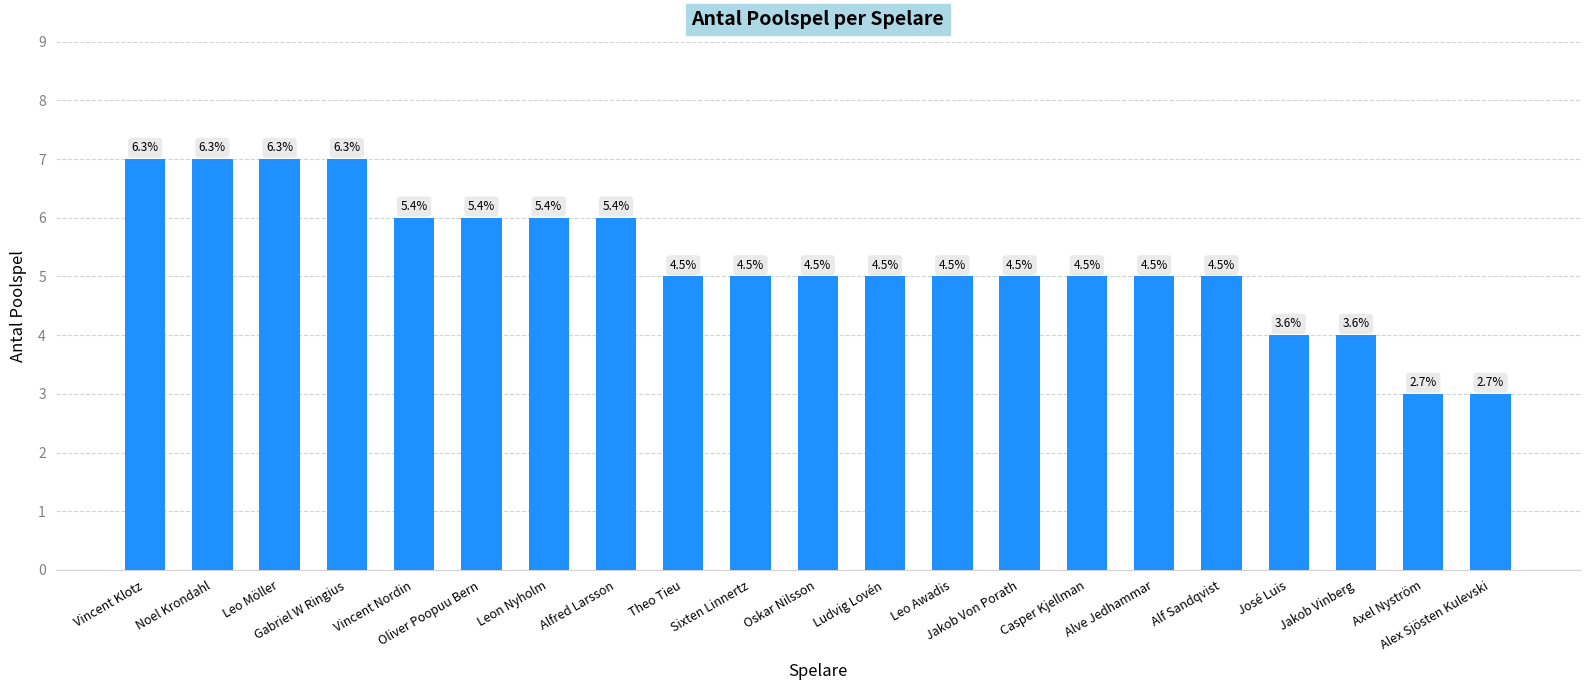

What is the average value?

5